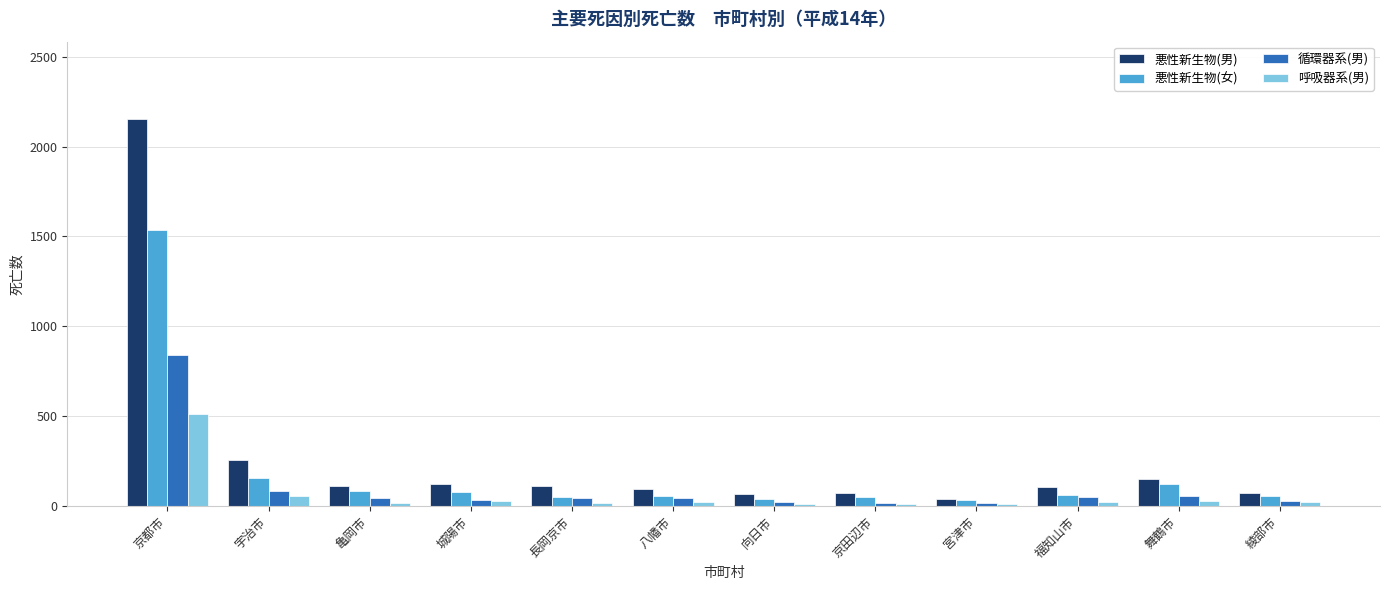

Which series has the largest total across all categories?

悪性新生物(男)